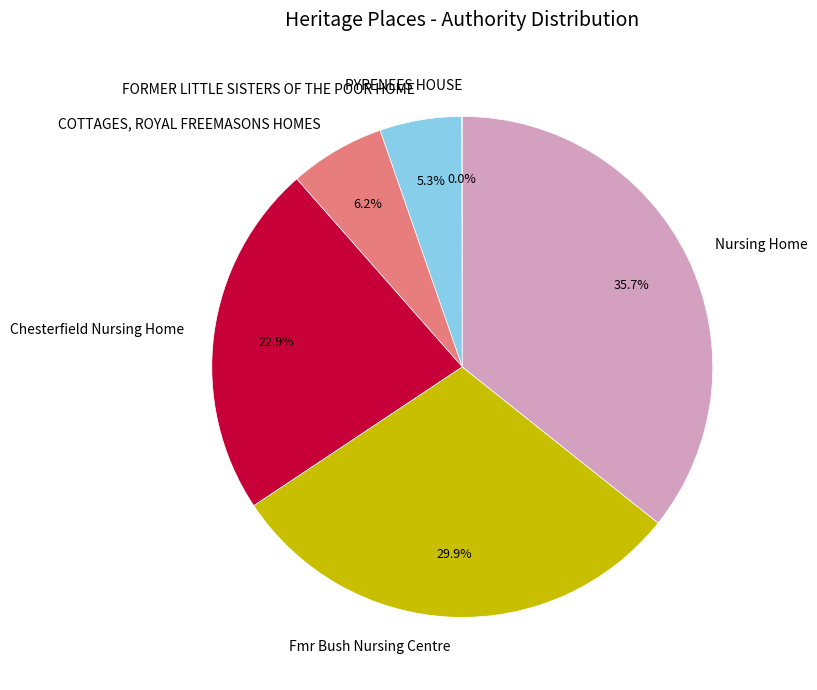

Which category has the biggest portion of the pie?

Nursing Home